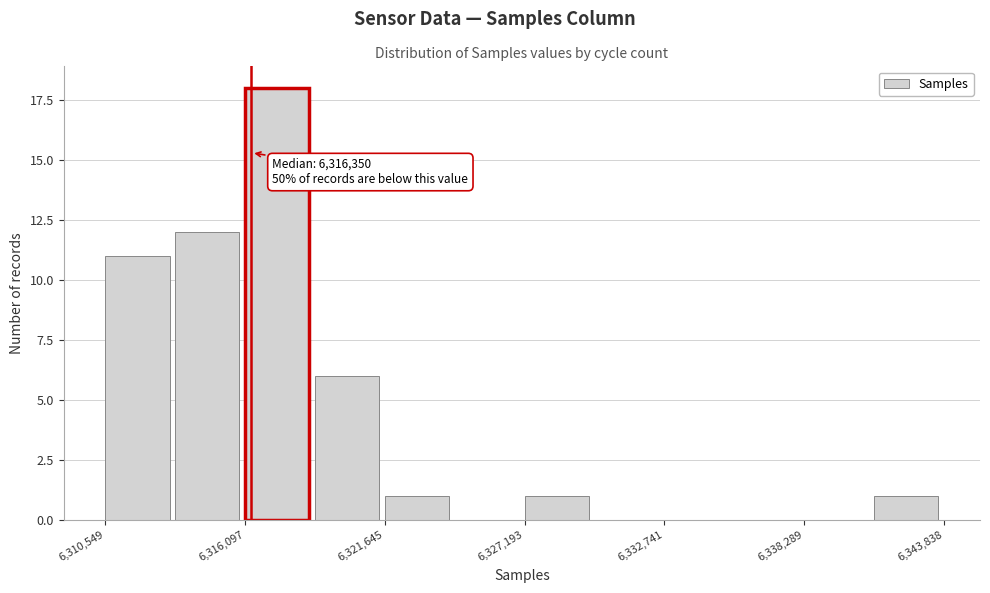

Around what value on the x-axis is the tallest bar? Give the approximate position of its centre, as read against the axis.

6317000